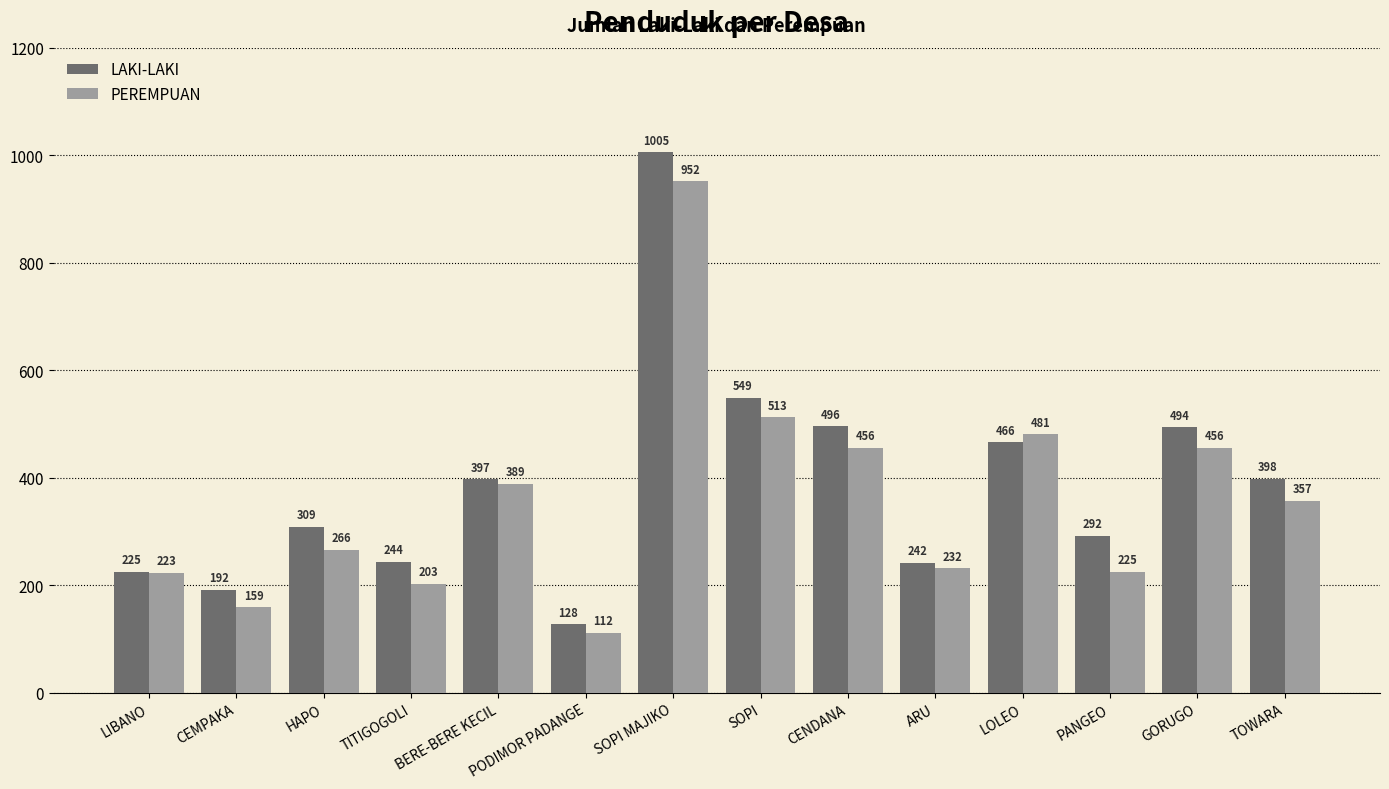

What value does the PEREMPUAN series have at TOWARA?

357